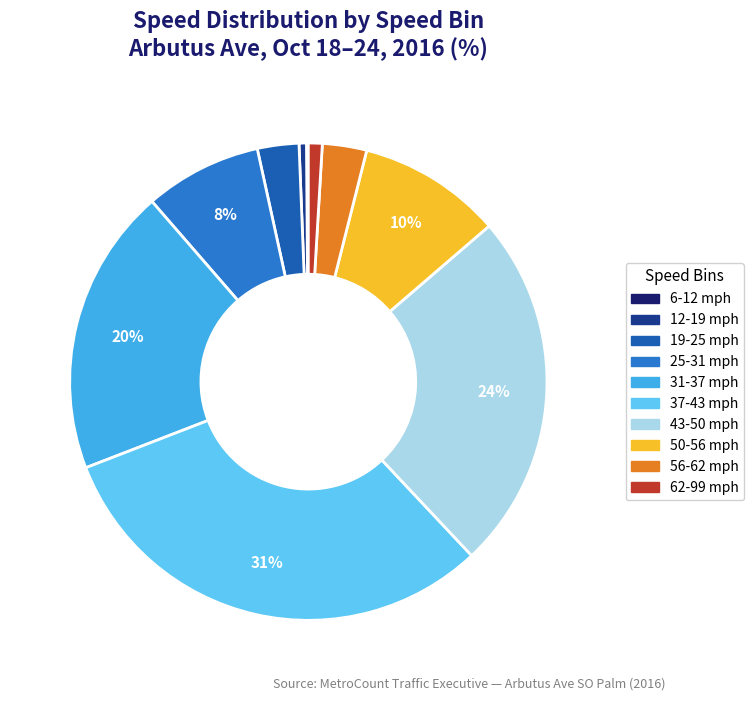

Does 31-37 mph represent more than half of the total?

No